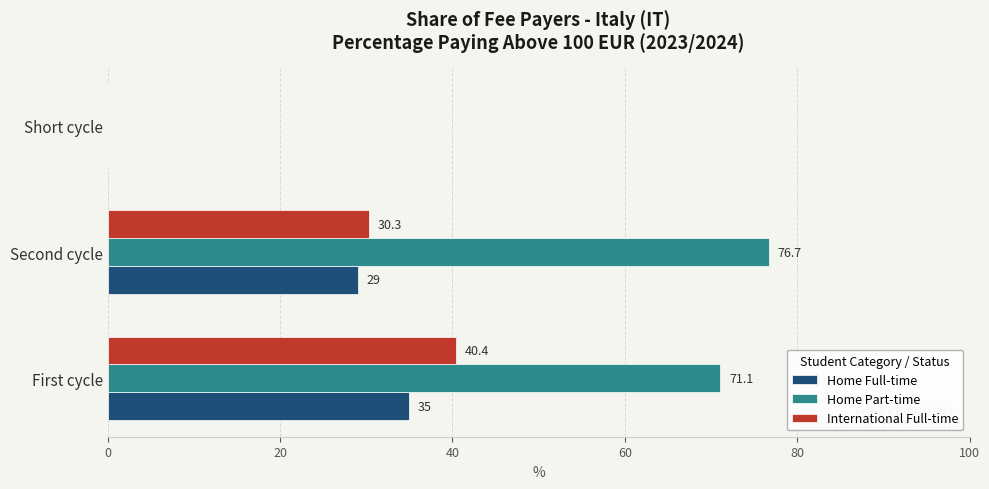

The Home Full-time series shows 29.0 at Second cycle. True or false?

True